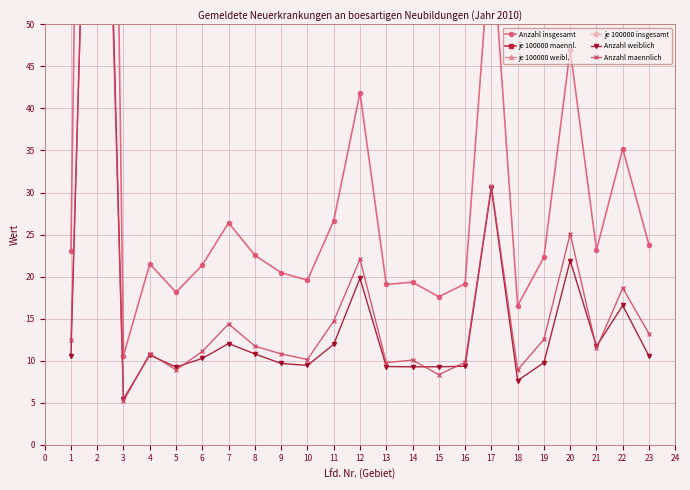

In je 100000 insgesamt, how many points are lower than both neighbors (excluding endpoints)?

5